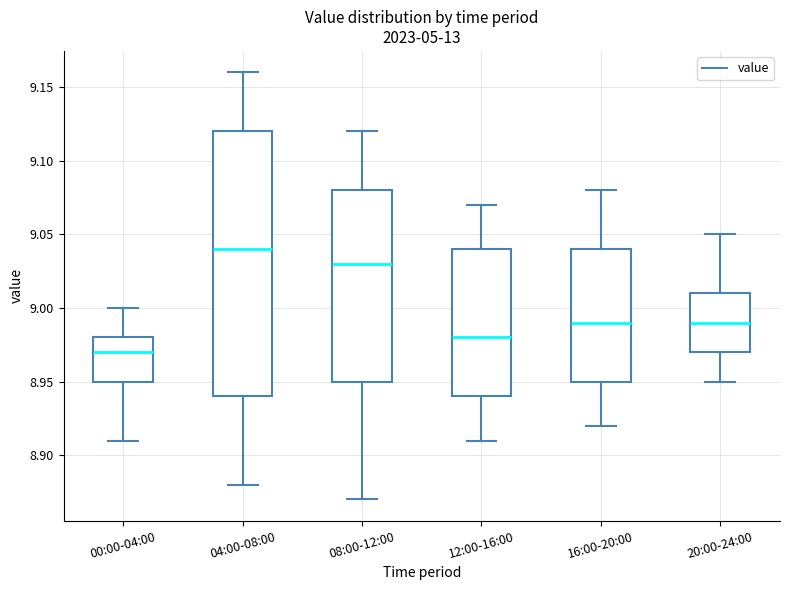

Reading left to right, read every box against the y-axis: the position of its median line, the range the box covers, and the ends of its whiskers. The values are not printed on the chart, so give them approximately, as read against the axis.

00:00-04:00: median 8.97, box 8.95 to 8.98, whiskers 8.91 to 9.00
04:00-08:00: median 9.04, box 8.94 to 9.12, whiskers 8.88 to 9.16
08:00-12:00: median 9.03, box 8.95 to 9.08, whiskers 8.87 to 9.12
12:00-16:00: median 8.98, box 8.94 to 9.04, whiskers 8.91 to 9.07
16:00-20:00: median 8.99, box 8.95 to 9.04, whiskers 8.92 to 9.08
20:00-24:00: median 8.99, box 8.97 to 9.01, whiskers 8.95 to 9.05